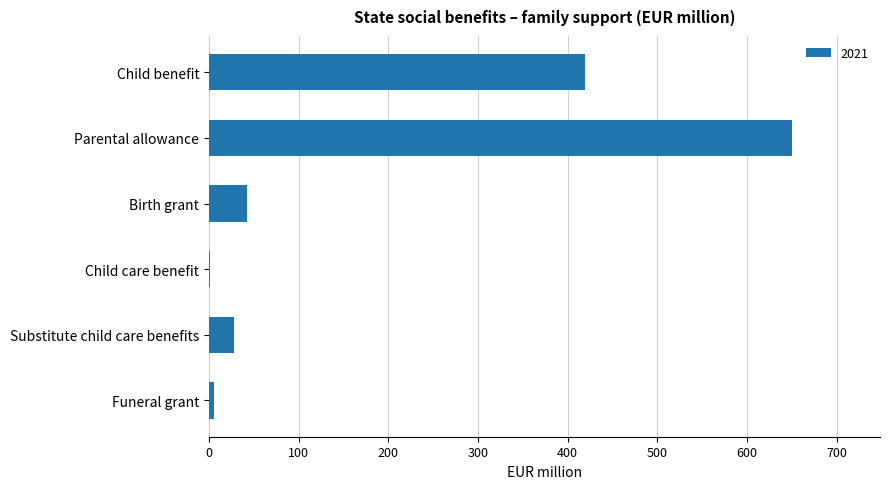

What is the greatest value displayed?

650.6